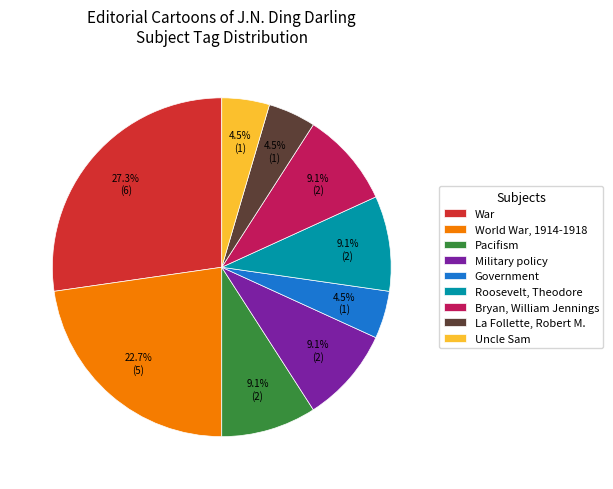

Between World War, 1914-1918 and Military policy, which is larger?

World War, 1914-1918